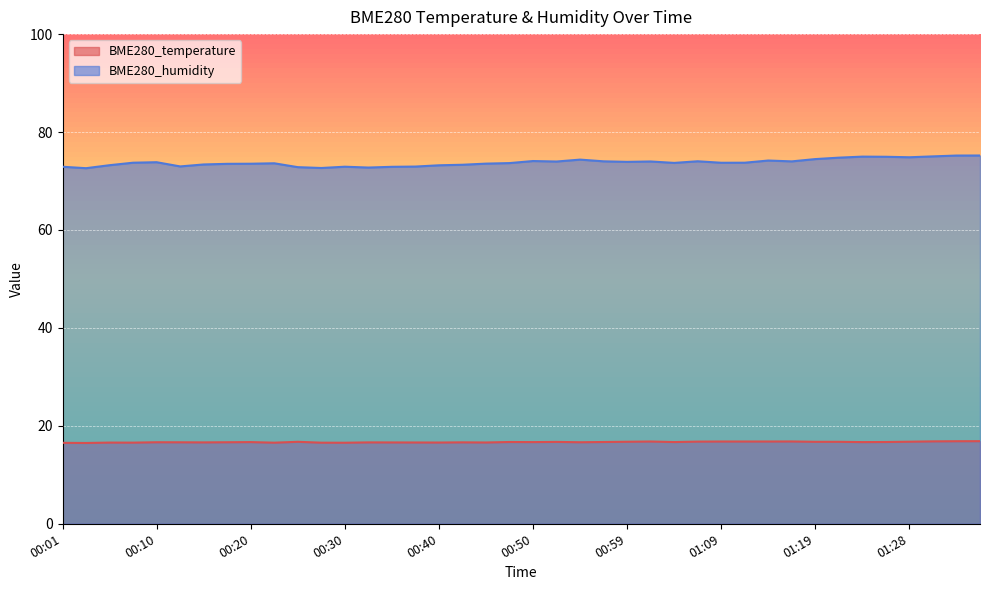

What is the greatest value displayed?

75.2